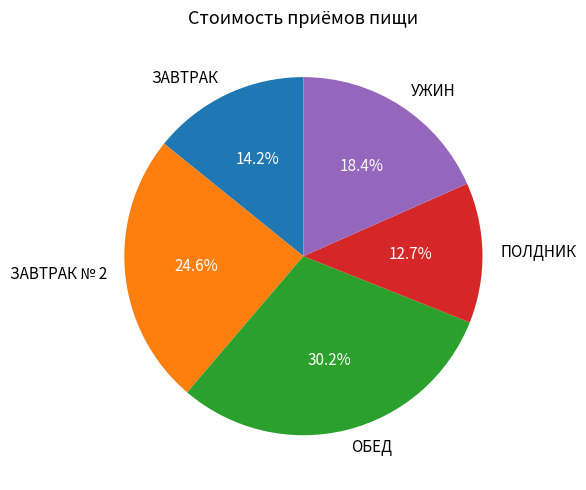

What is the smallest slice in the pie chart?

ПОЛДНИК